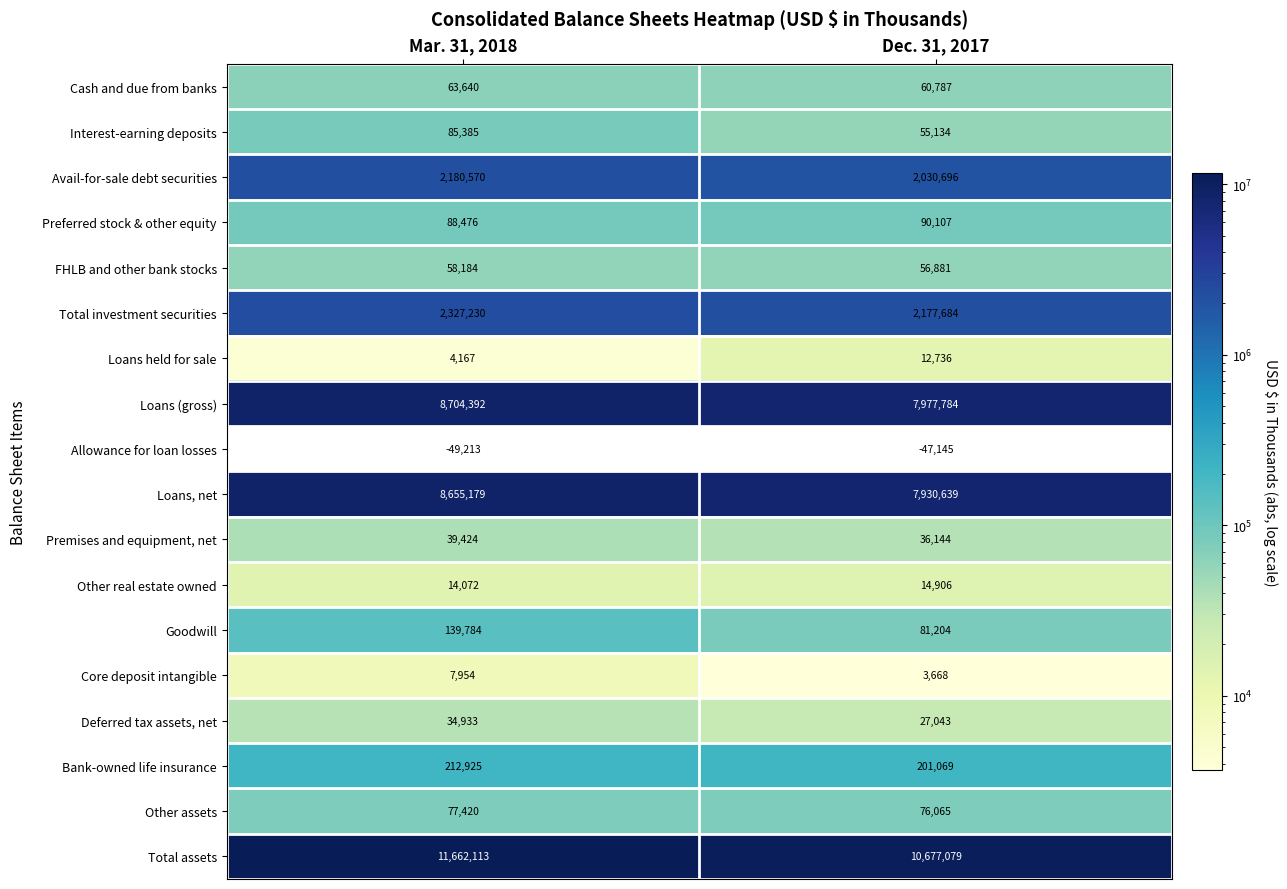

Count the number of data series in this chart.

18